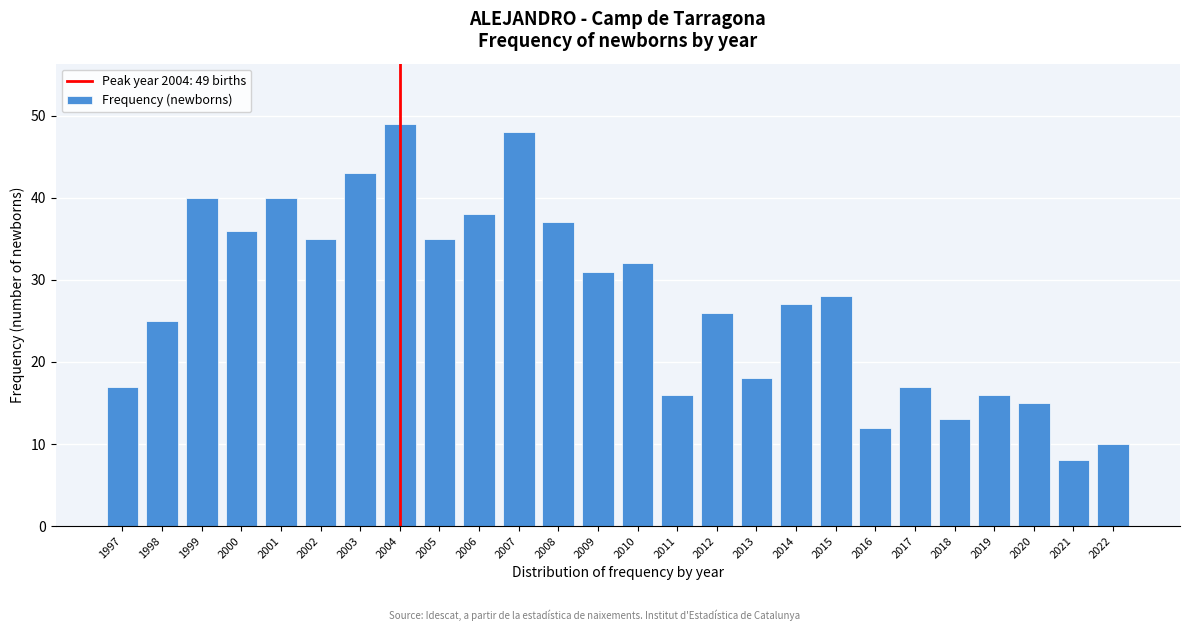

Reading left to right, extract all data points from this chart.

1997=17	1998=25	1999=40	2000=36	2001=40	2002=35	2003=43	2004=49	2005=35	2006=38	2007=48	2008=37	2009=31	2010=32	2011=16	2012=26	2013=18	2014=27	2015=28	2016=12	2017=17	2018=13	2019=16	2020=15	2021=8	2022=10